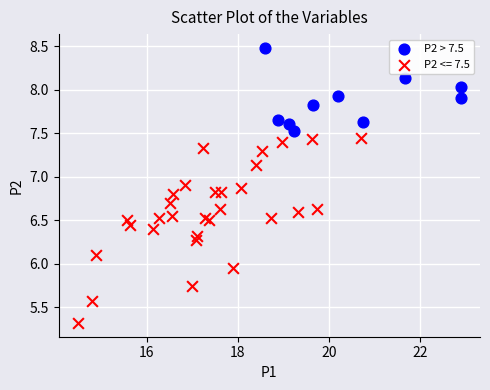

Which series contains the lowest Y value?

P2 <= 7.5